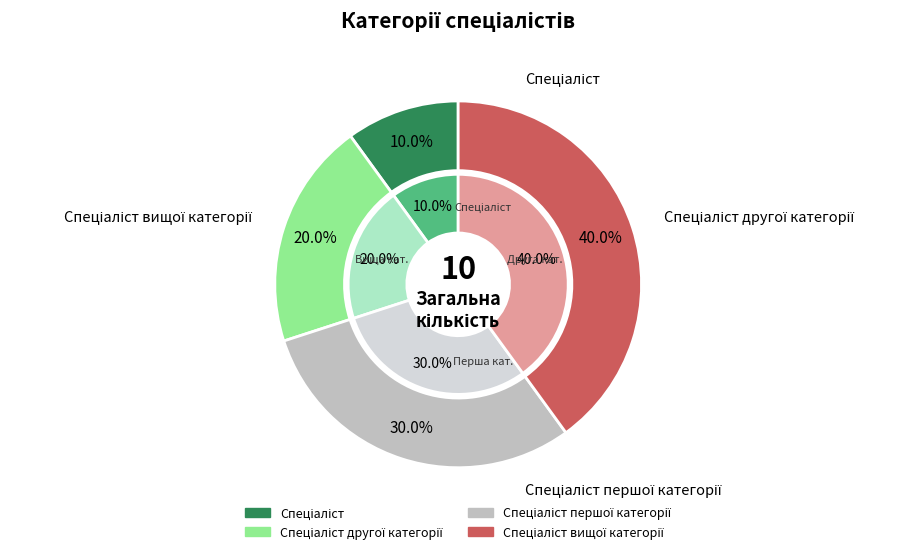

To the nearest percent, what percentage of the pie is Спеціаліст?

10%